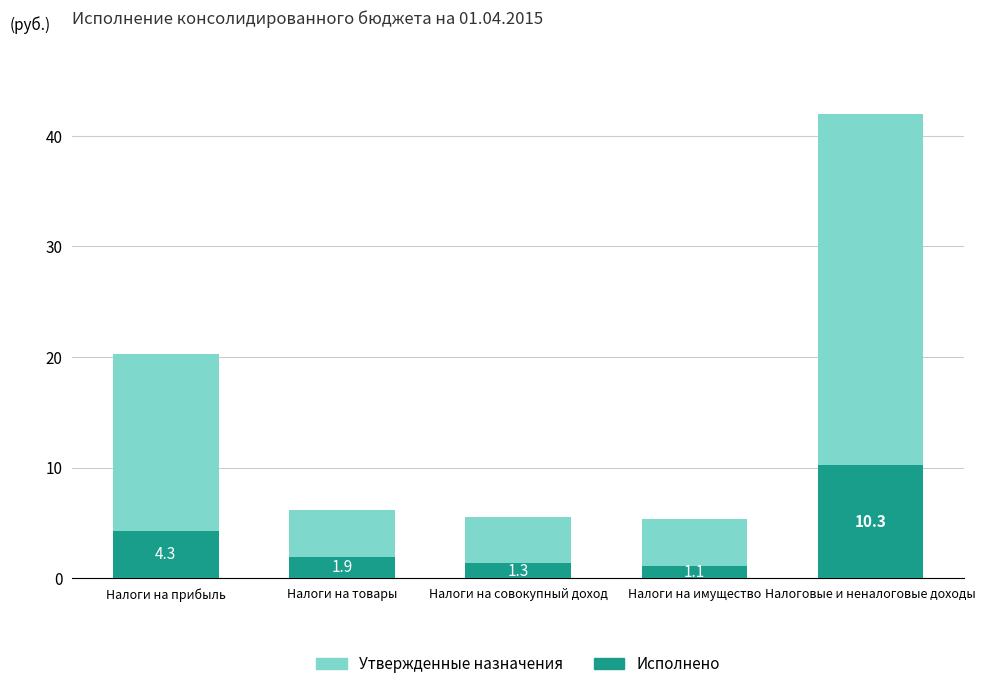

Is it true that Утвержденные назначения equals 3.2 at Налоги на совокупный доход?

False